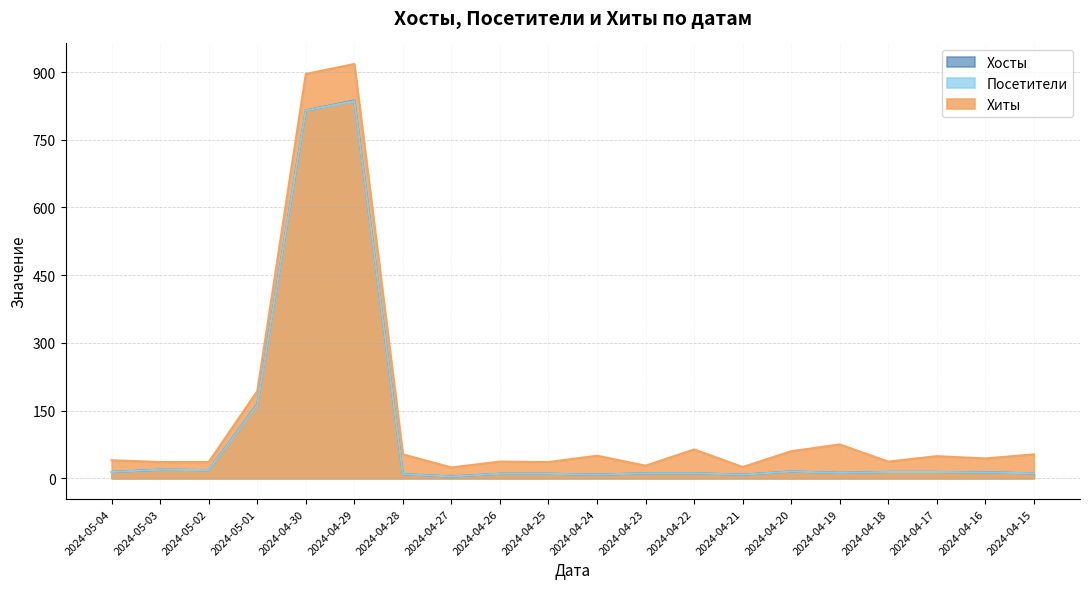

Reading left to right, list all the values displayed in this chart.

Хиты: 40	36	36	193	896	918	53	24	37	36	50	28	64	25	60	75	37	49	44	53
Посетители: 14	19	18	163	815	836	9	4	10	10	8	11	11	8	15	12	14	14	13	11
Хосты: 14	19	18	164	815	837	9	4	10	10	8	11	11	8	15	12	14	14	13	11